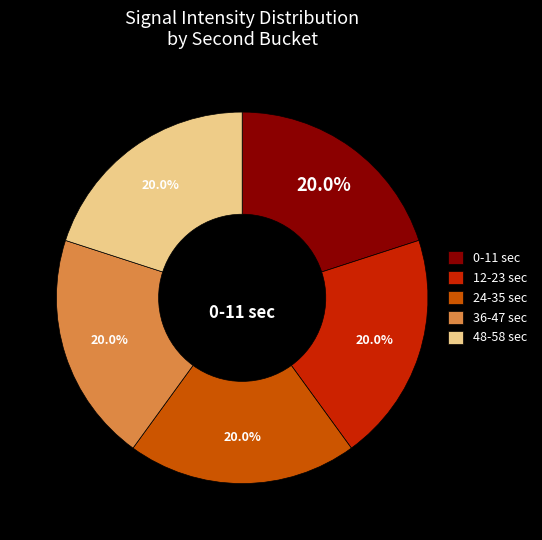

Approximately how many times larger is the value at 24-35 sec compared to 0-11 sec?

1.0